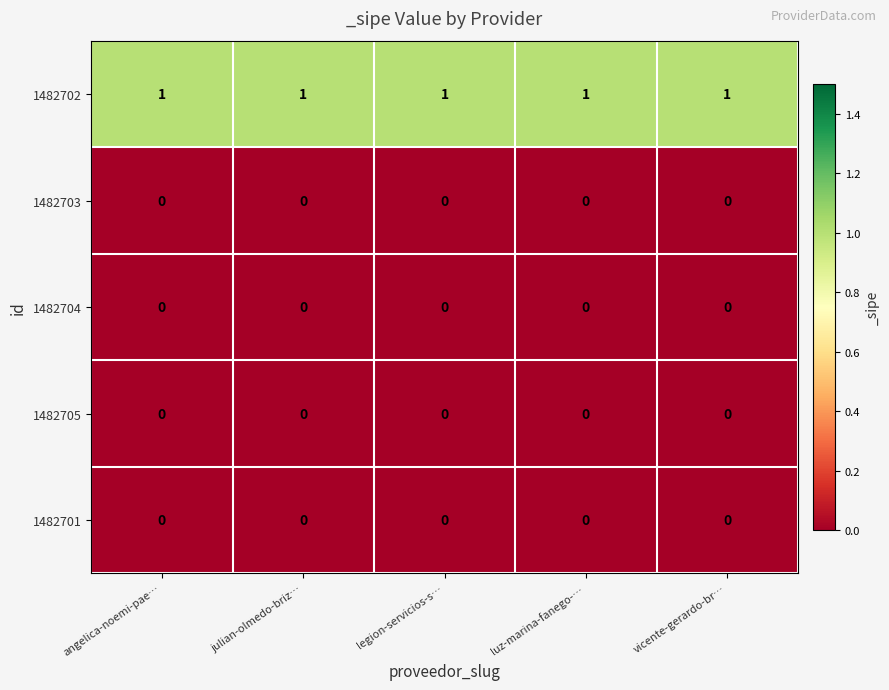

What is the spread (max minus min) of values at legion-servicios-s…?

1